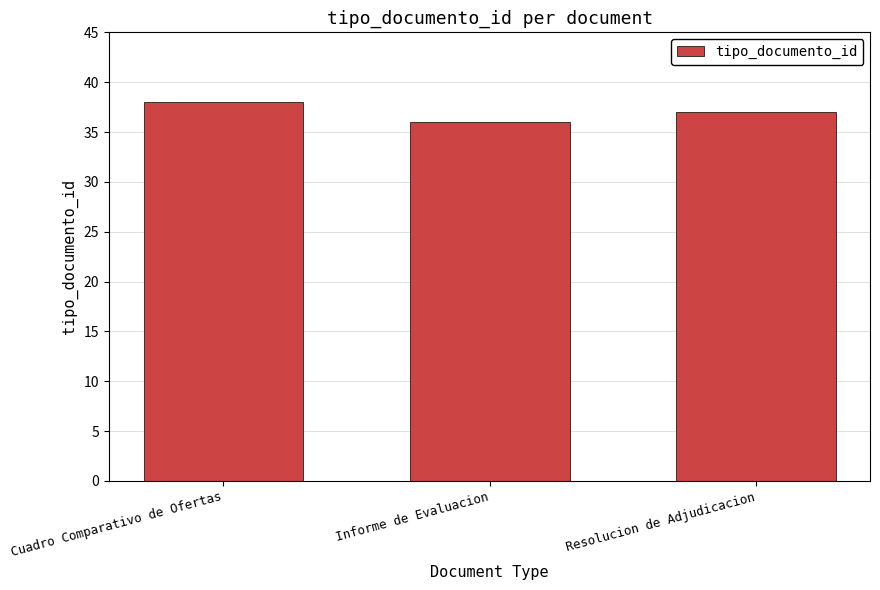

What is the sum of all values?

111